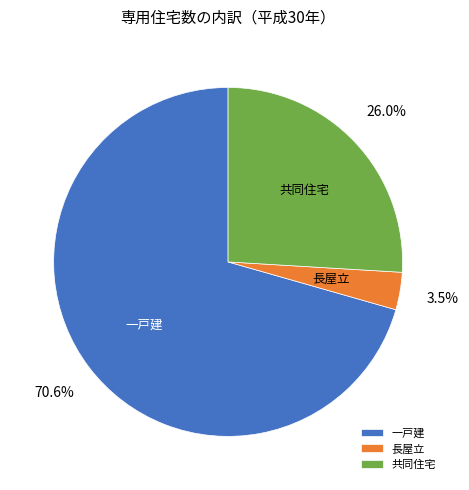

Is there any slice that represents more than half of the pie?

Yes